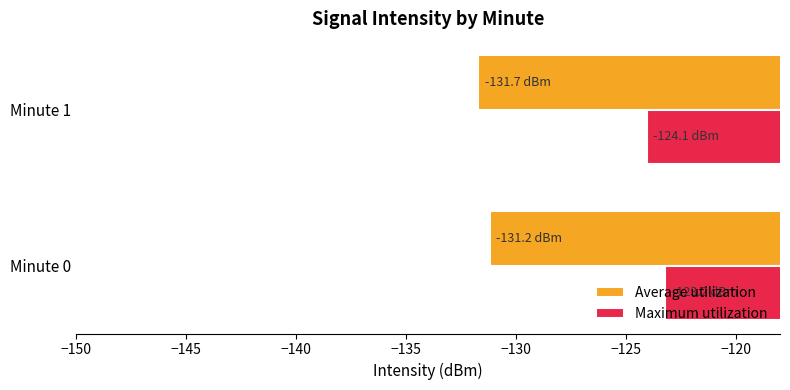

List the series in order of their peak value, lowest first.

Average utilization, Maximum utilization